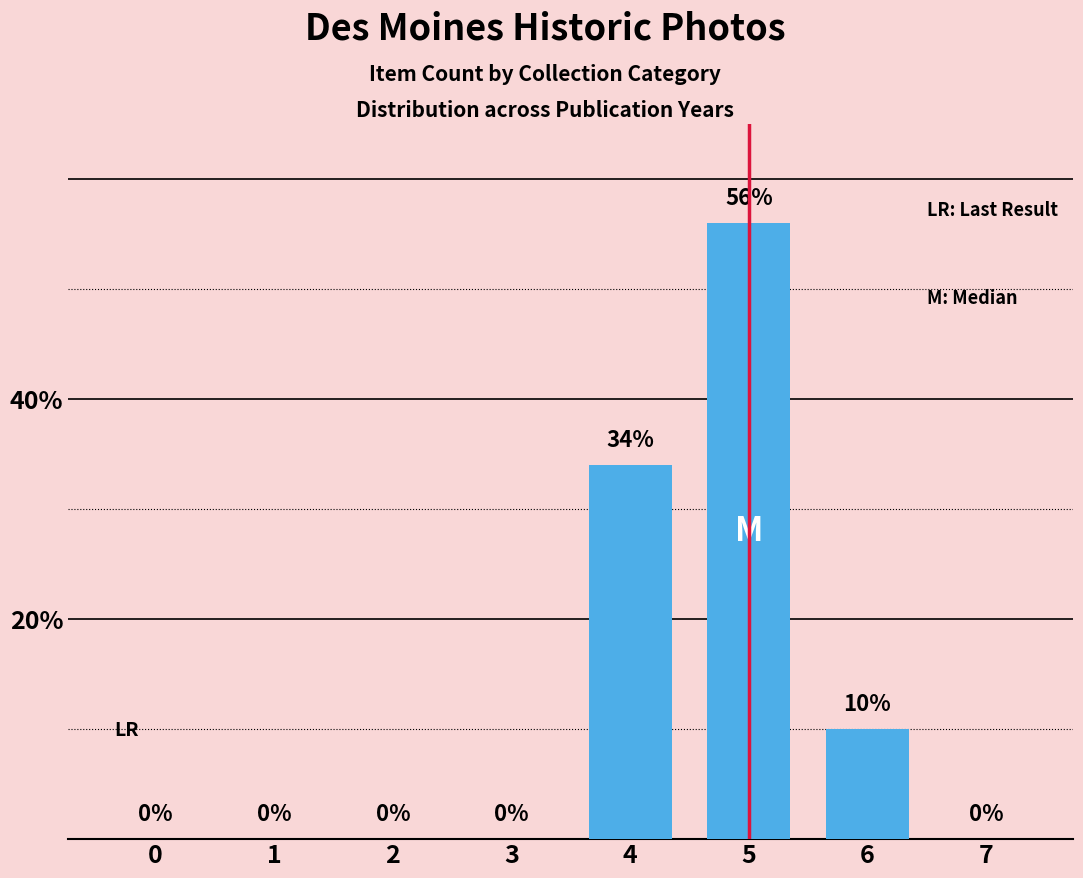

What is the approximate value at 4, to the nearest 5?

35